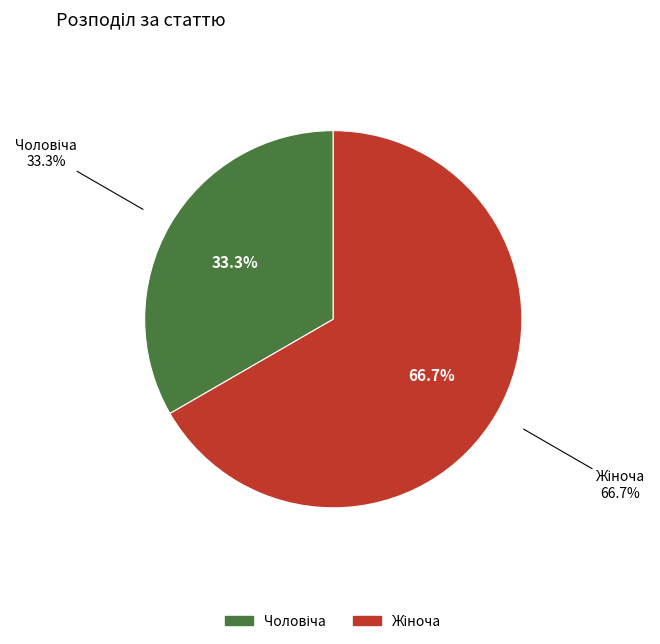

Does Жіноча represent more than half of the total?

Yes